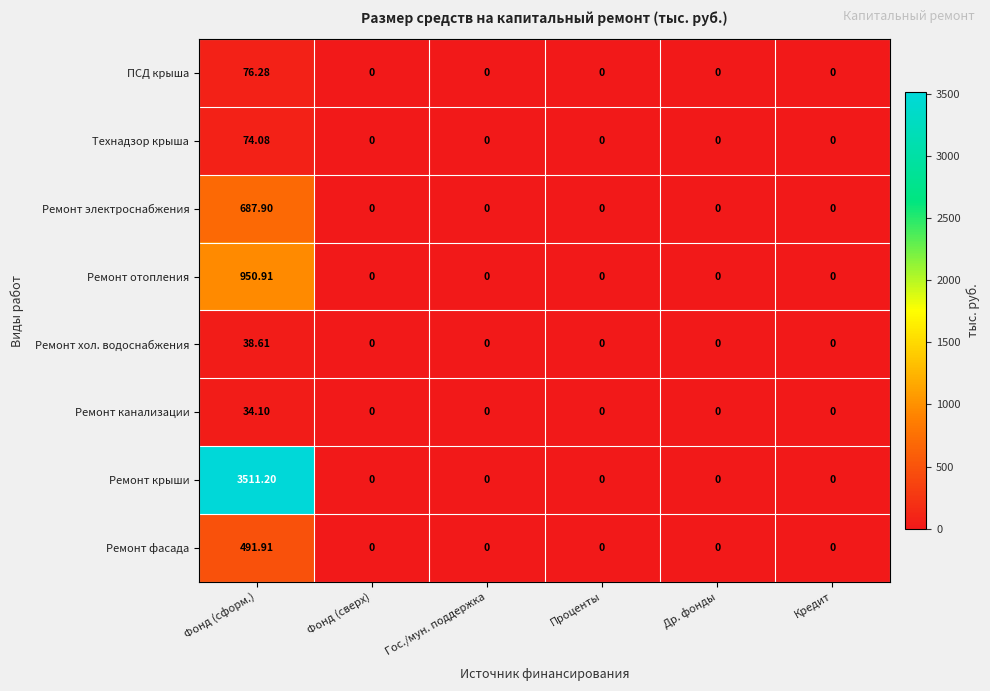

Which label corresponds to the largest value in the chart?

Фонд (сформ.)